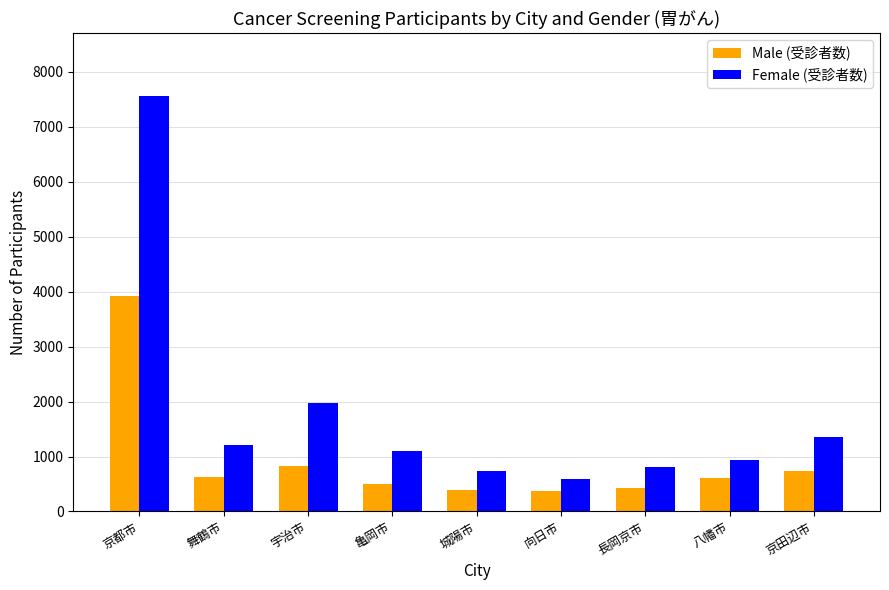

Does the chart contain any negative values?

No